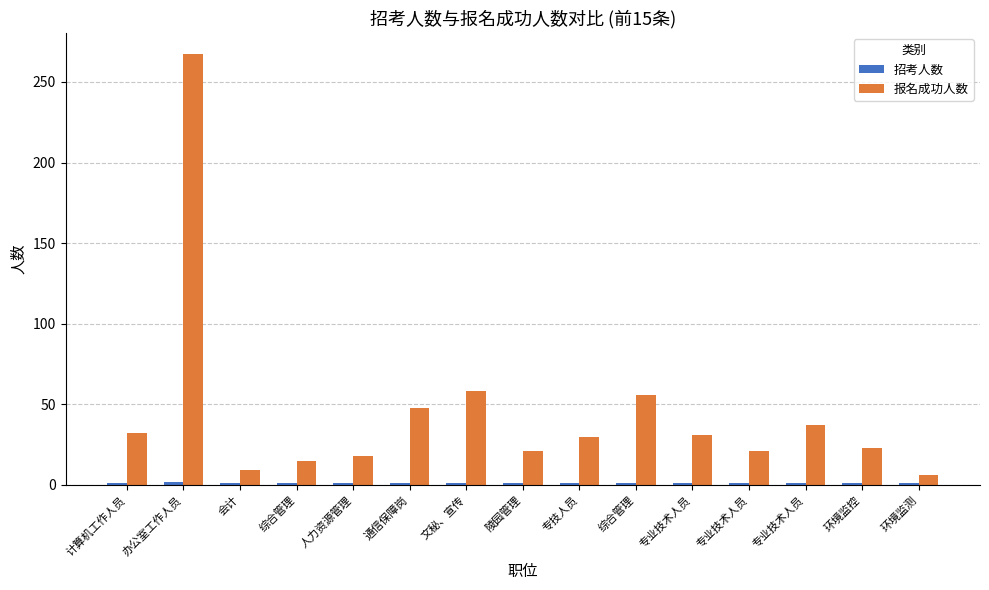

List the series in order of their overall mean, highest first.

报名成功人数, 招考人数